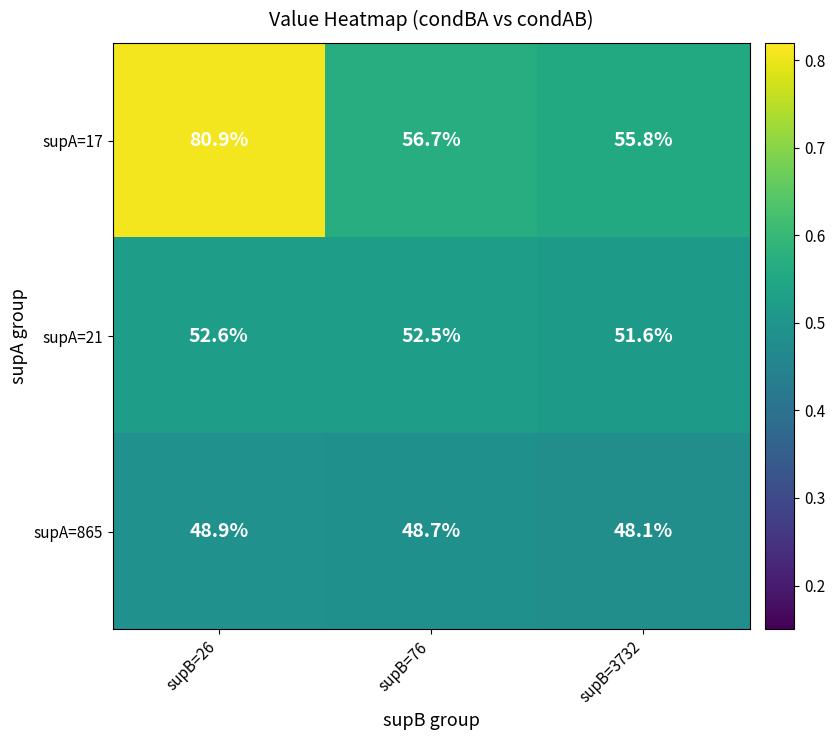

What is the sum of the supA=17 values at supB=26 and supB=3732?

136.7